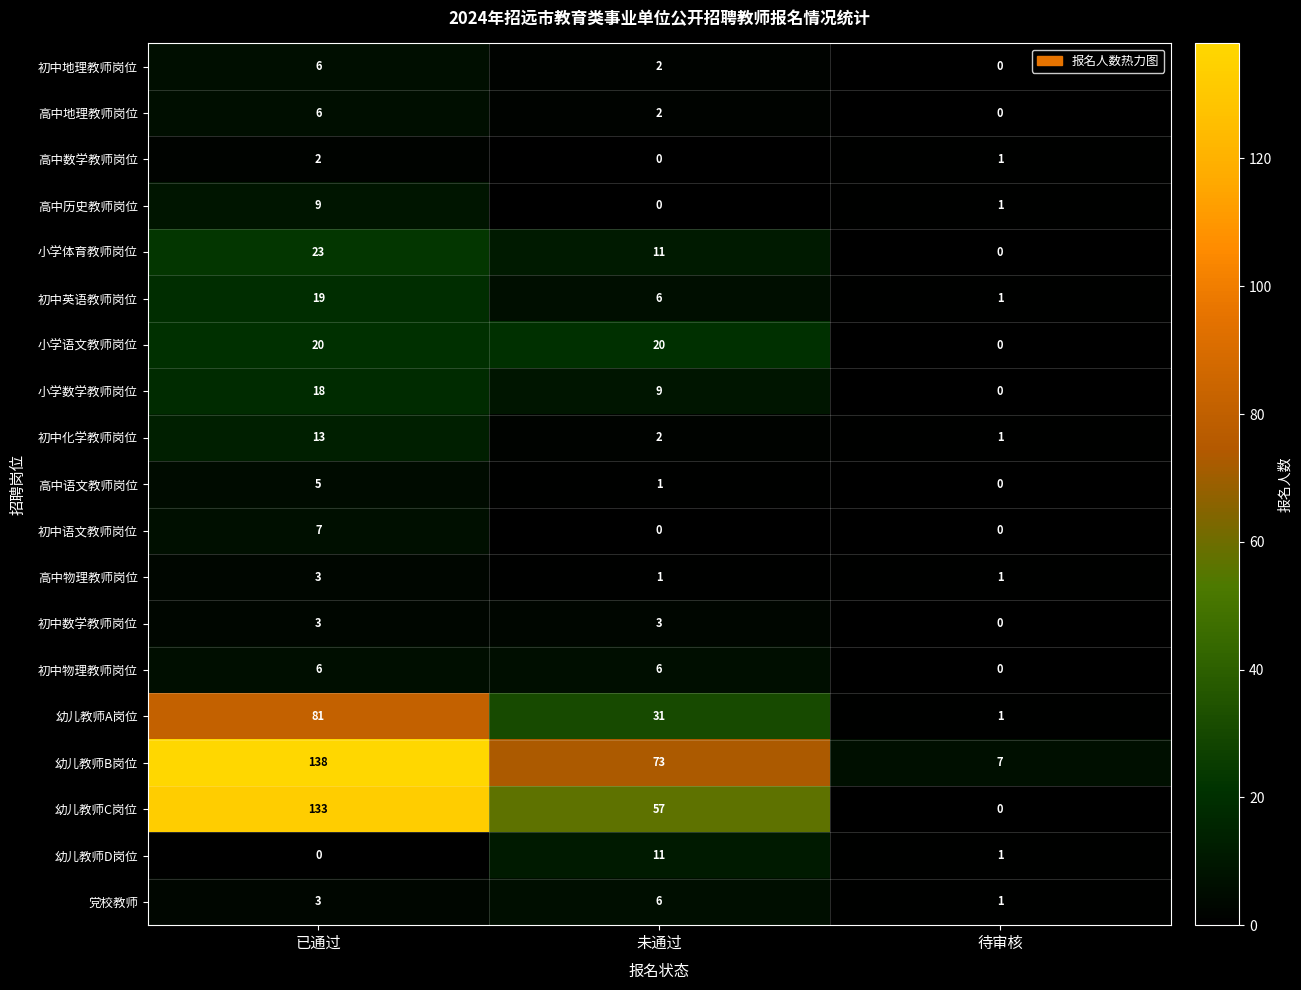

Which series has the largest total across all categories?

幼儿教师B岗位